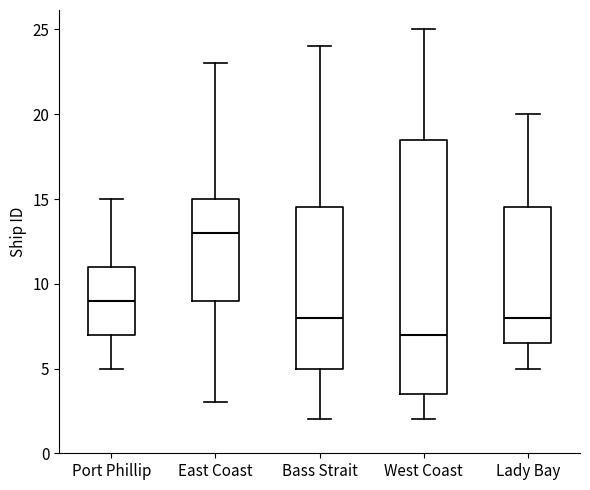

Comparing the boxes themselves (not the whiskers), which one is the tallest?

West Coast